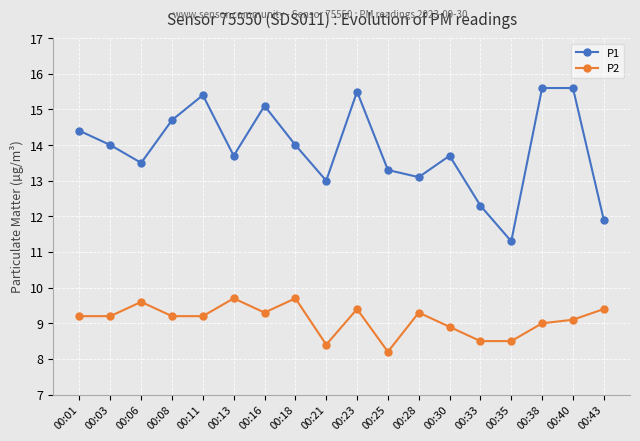

What is the approximate value of P1 at 00:40?

15.6